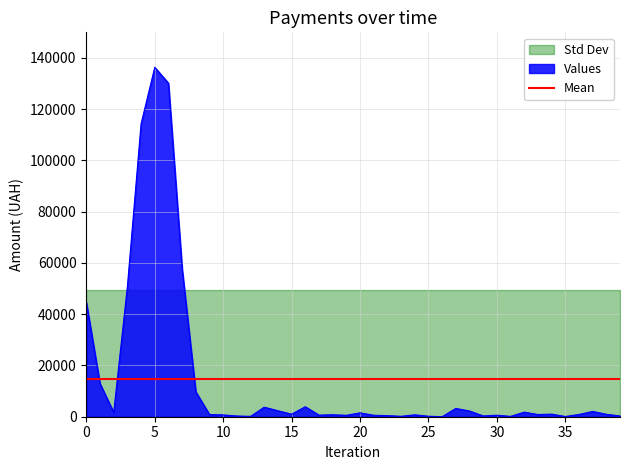

The chart shows a value of 957.3 at 02.02.2016. True or false?

False